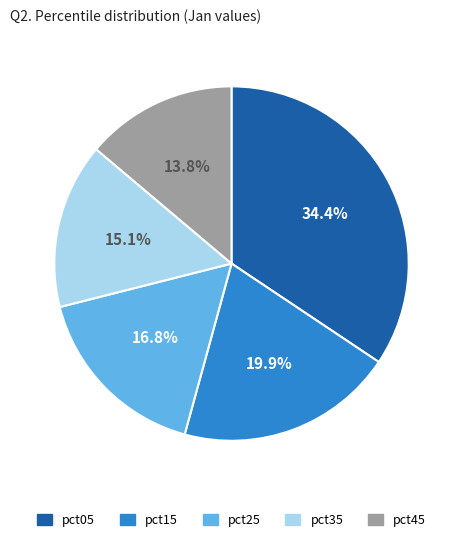

What is the largest slice in the pie chart?

pct05